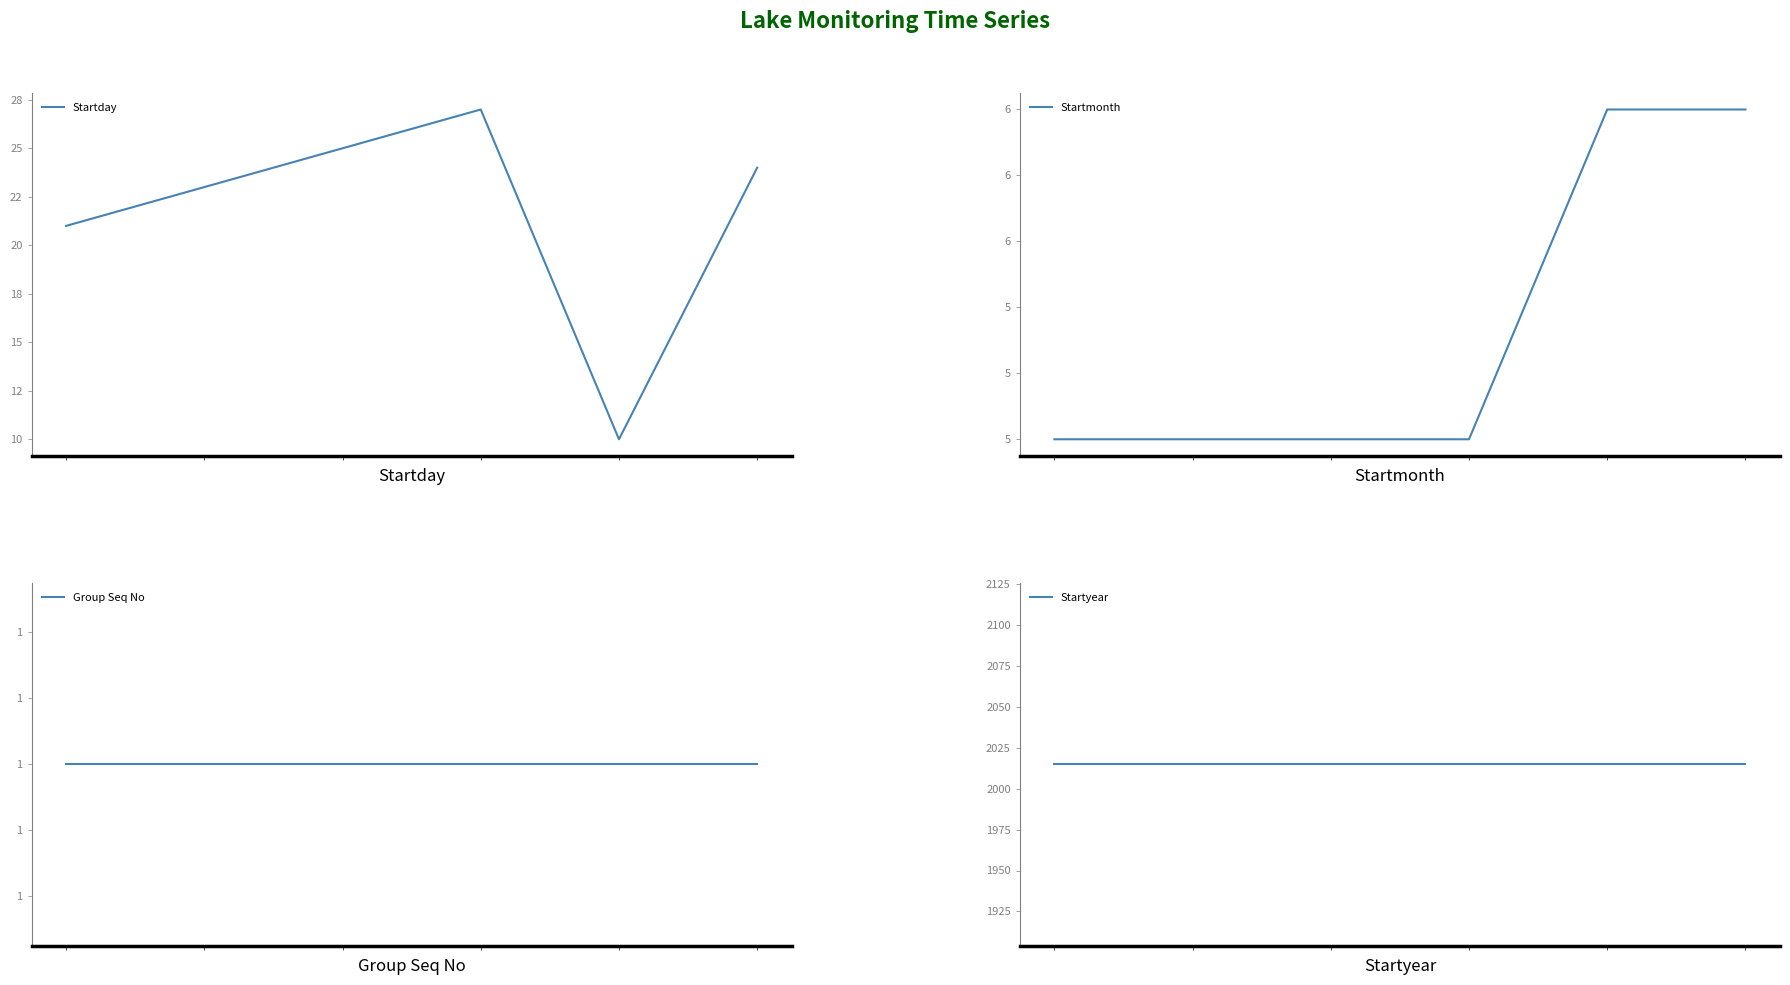

What is the greatest value displayed?

2015